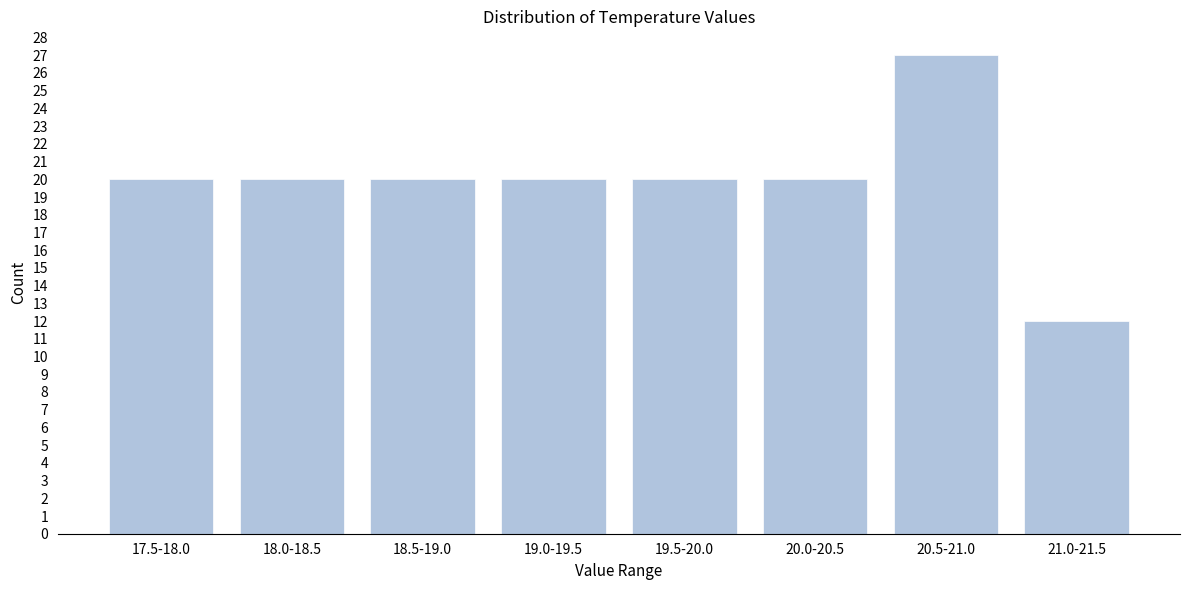

Reading right to left, what are all the values shown in this chart?

12	27	20	20	20	20	20	20